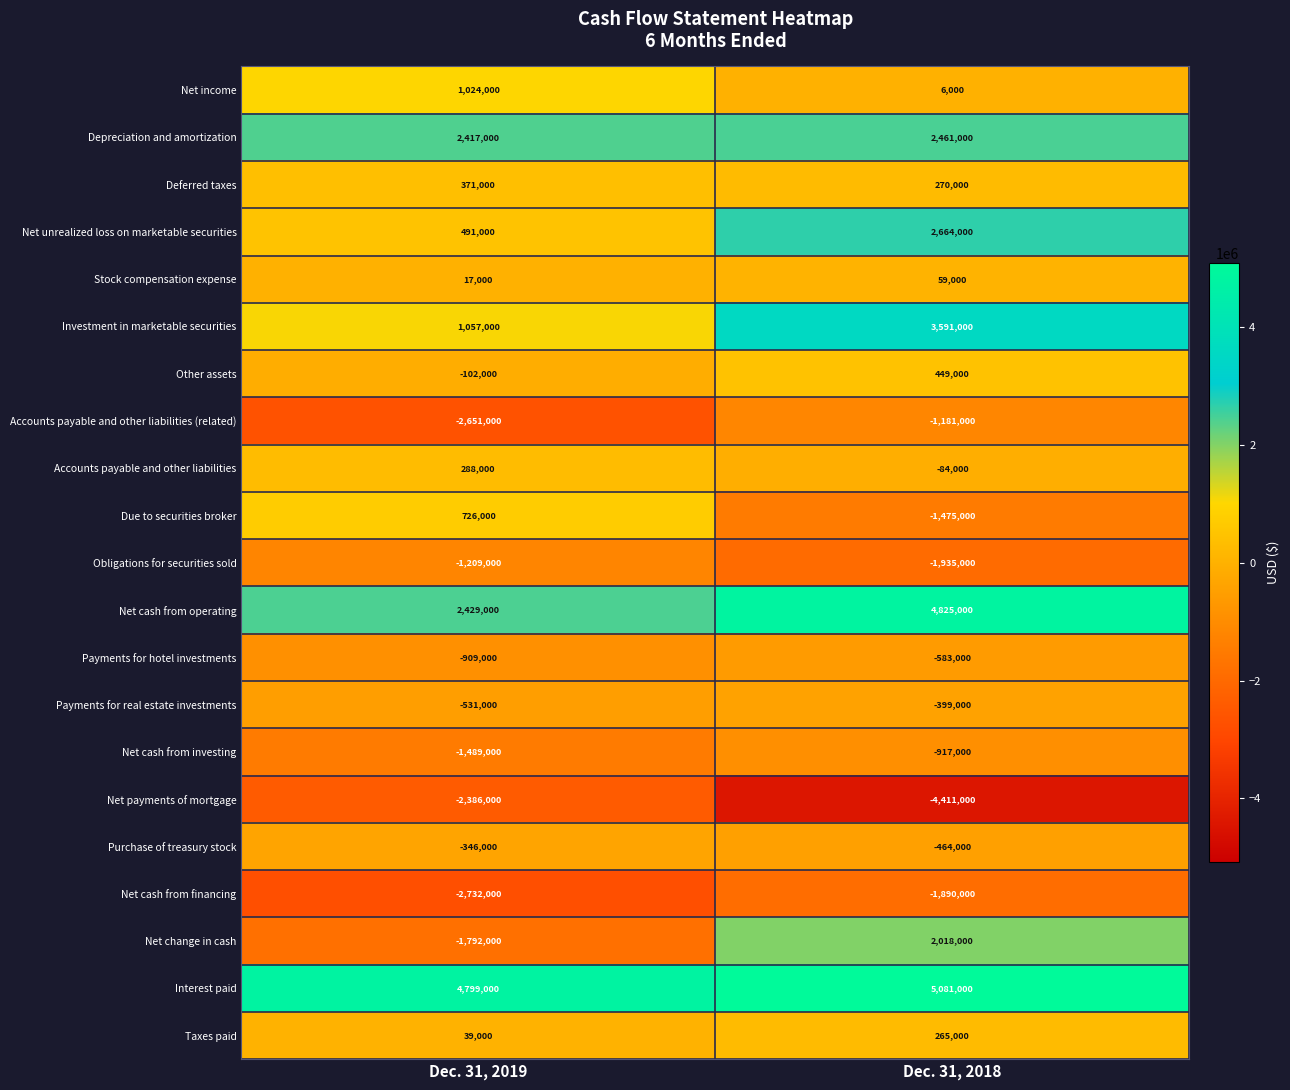

What is the spread (max minus min) of values at Dec. 31, 2019?

7531000